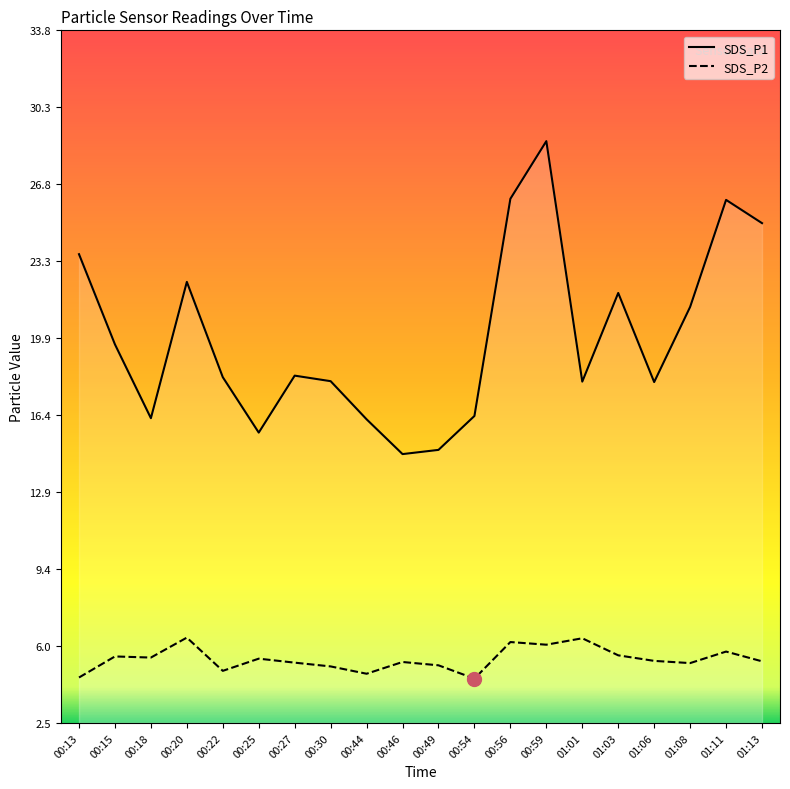

At 00:18, list the series in order from smallest to largest.

SDS_P2, SDS_P1